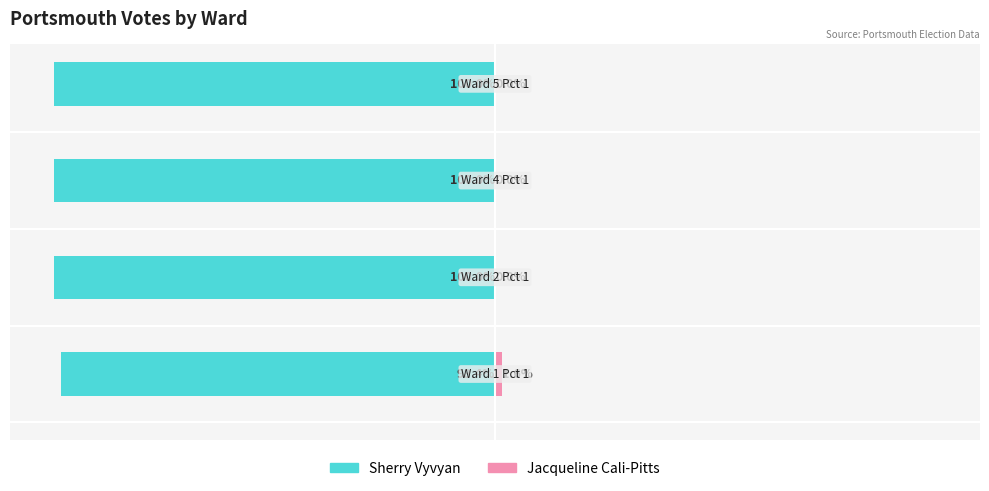

How many positive values does the Jacqueline Cali-Pitts series have?

1